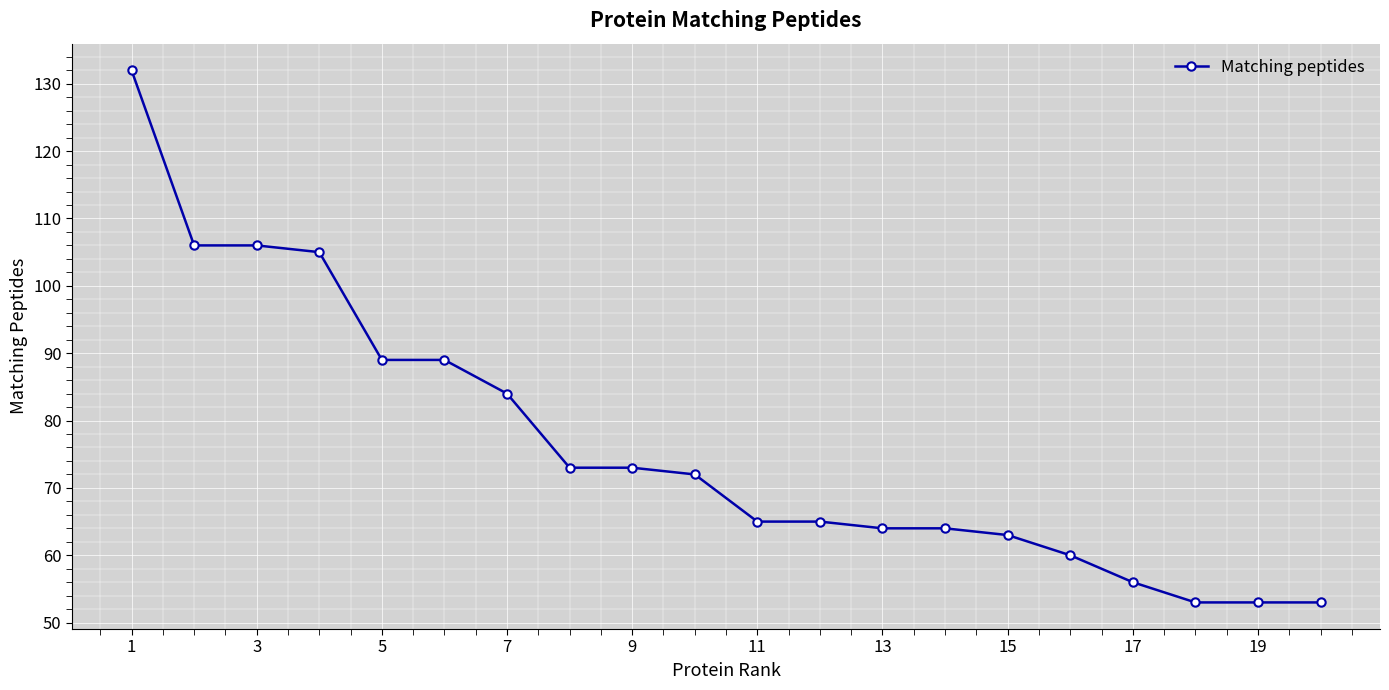

What is the minimum value shown in the chart?

53